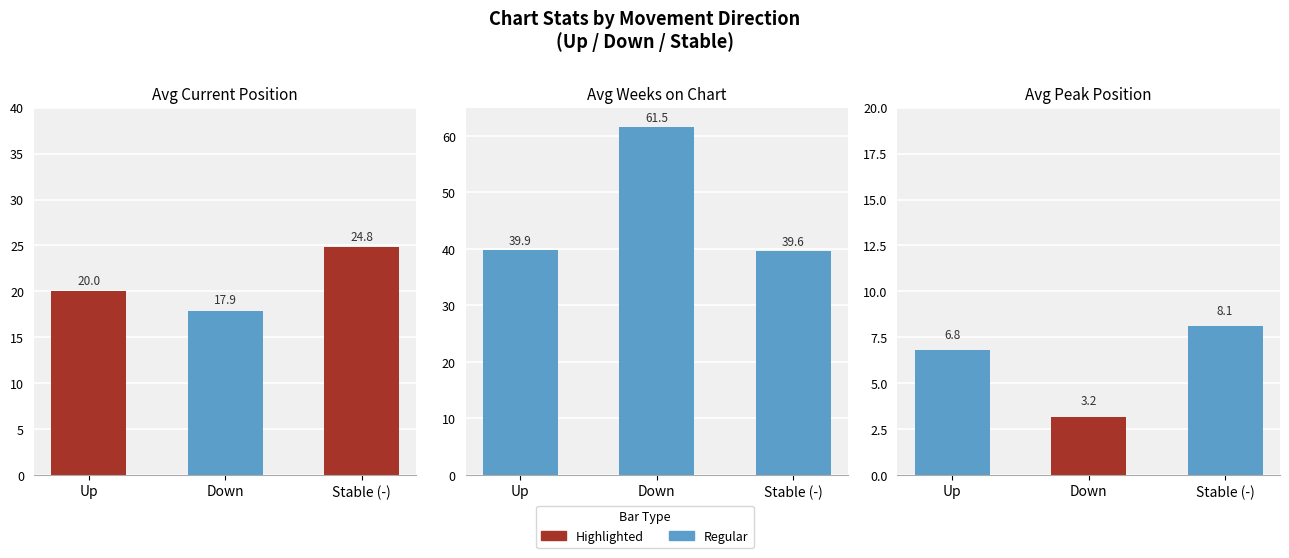

What is the label of the 1st bar from the right?

Stable (-)